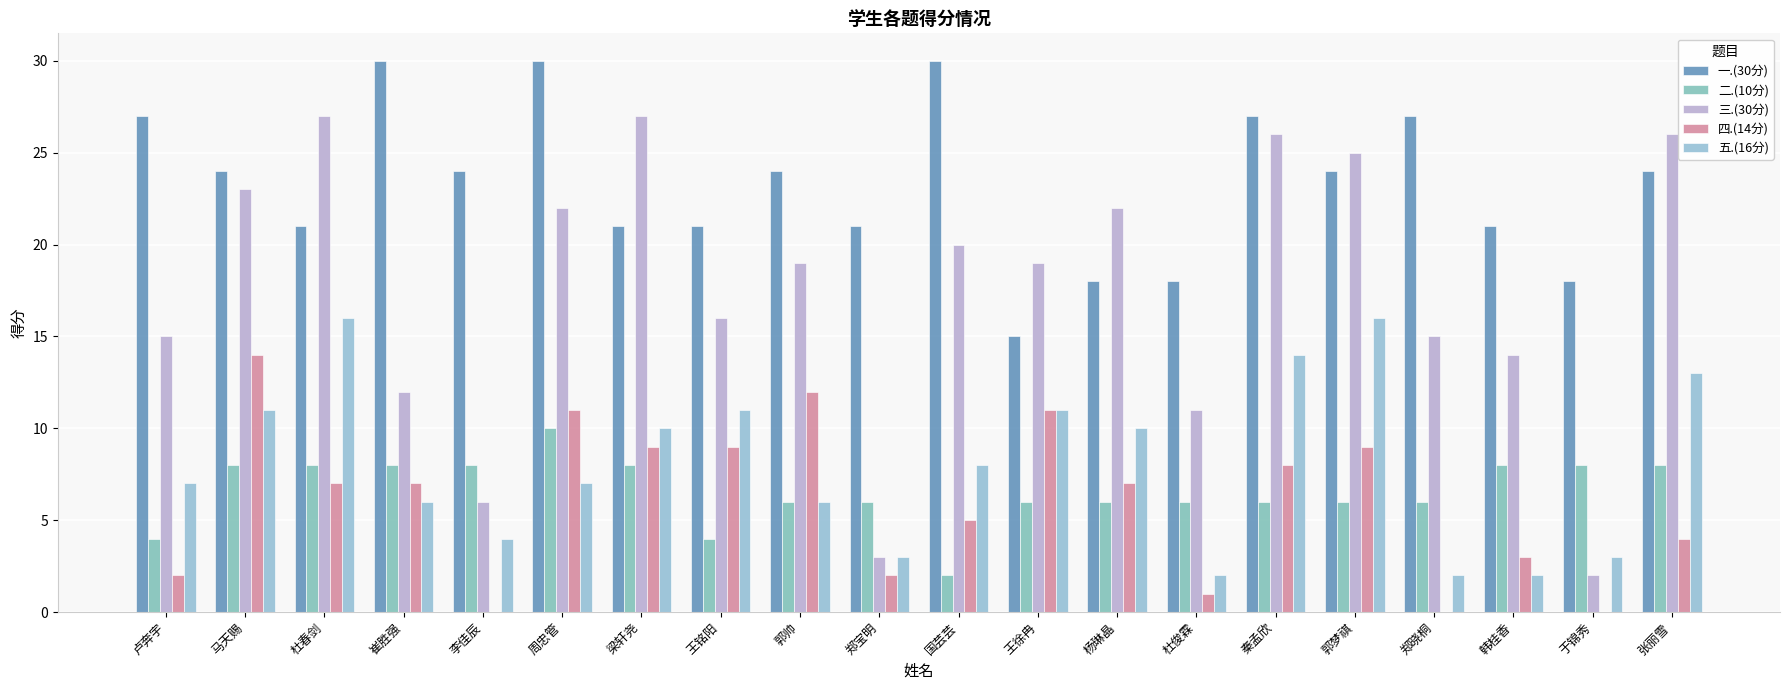

What is the total value across all series at 张丽雪?

75